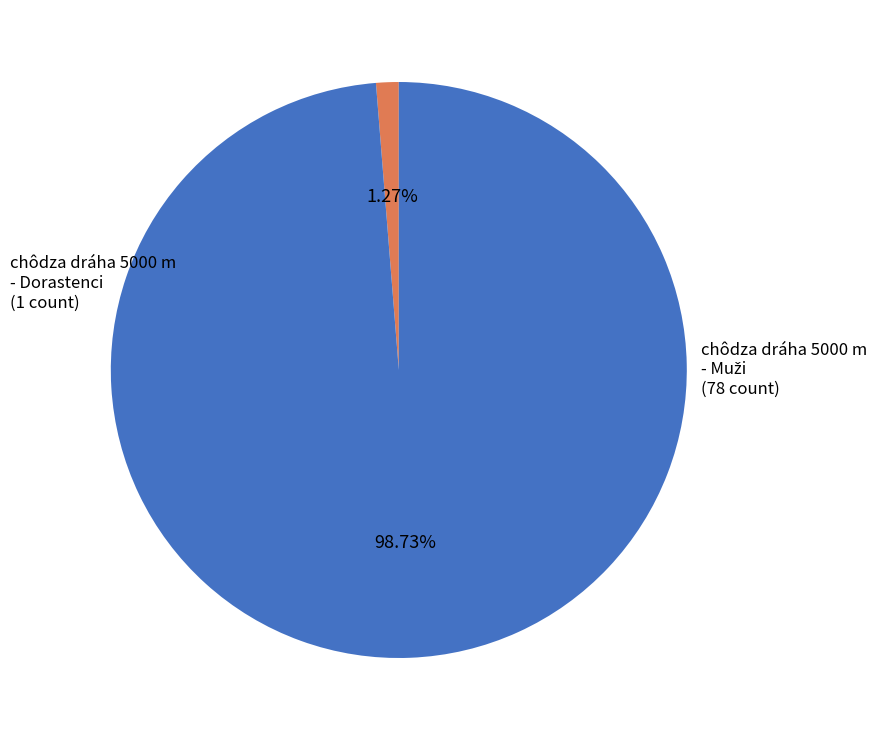

How many slices are in this pie chart?

2